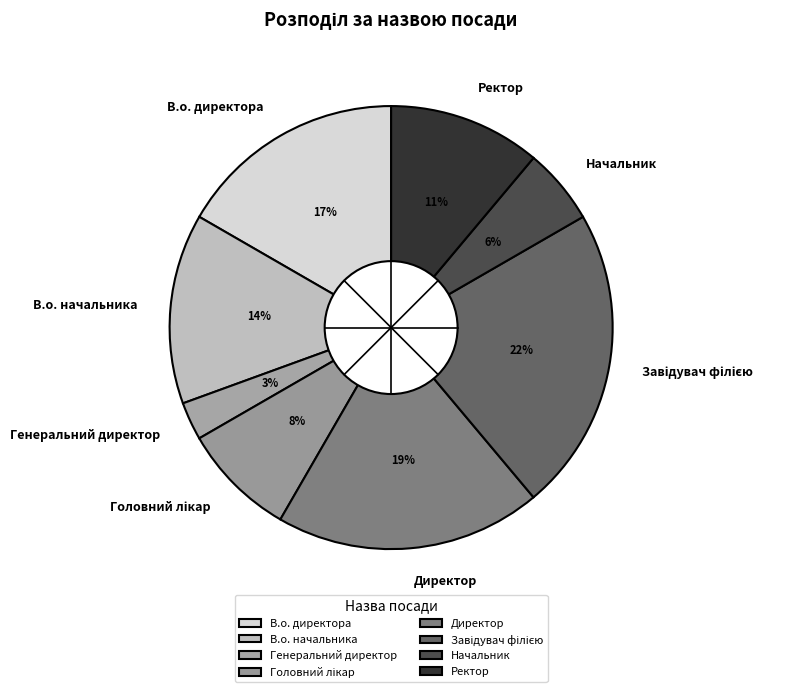

Does any single category account for the majority?

No